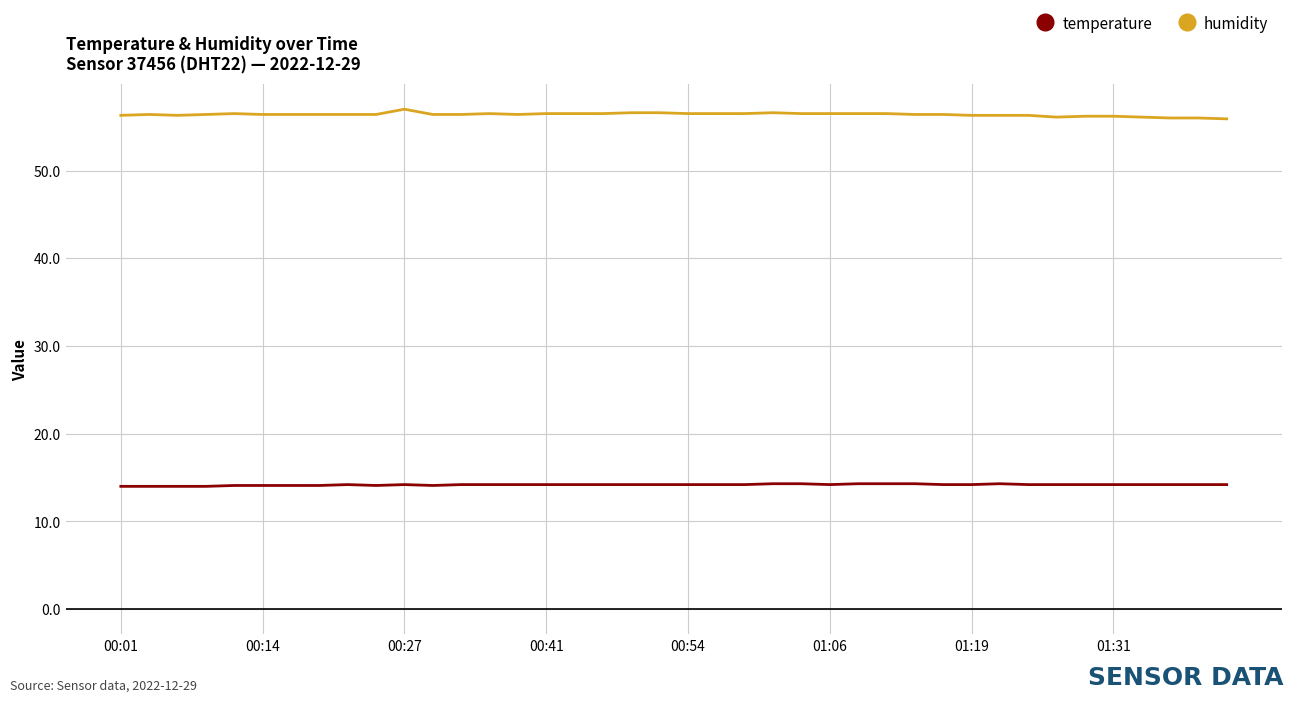

True or false: humidity and temperature cross at least once.

False